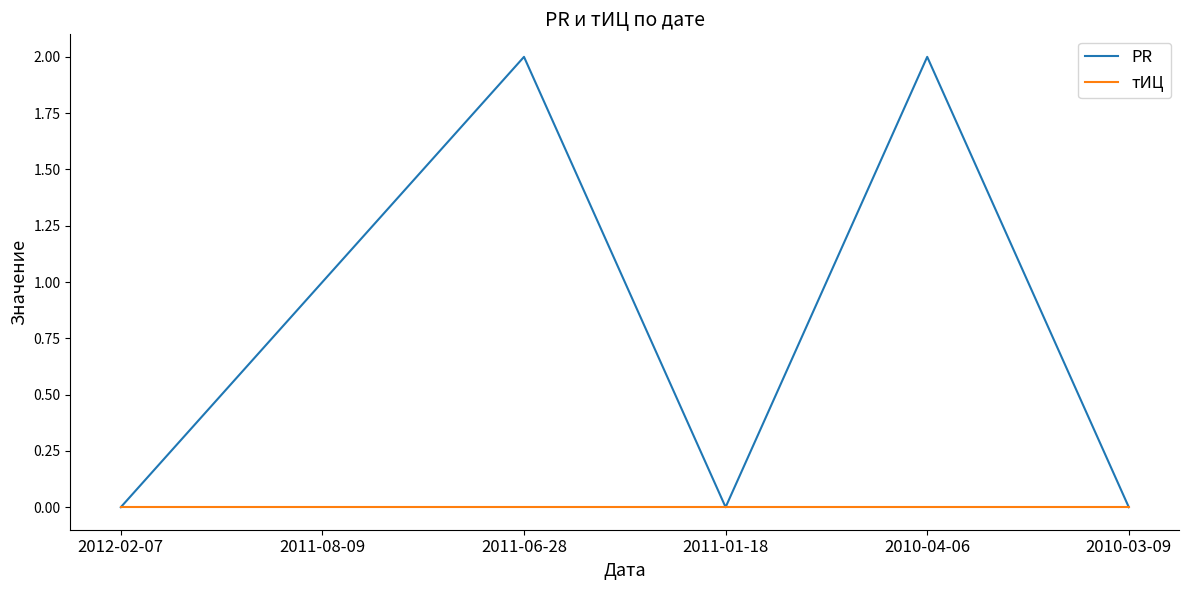

How many lines are shown in the chart?

2